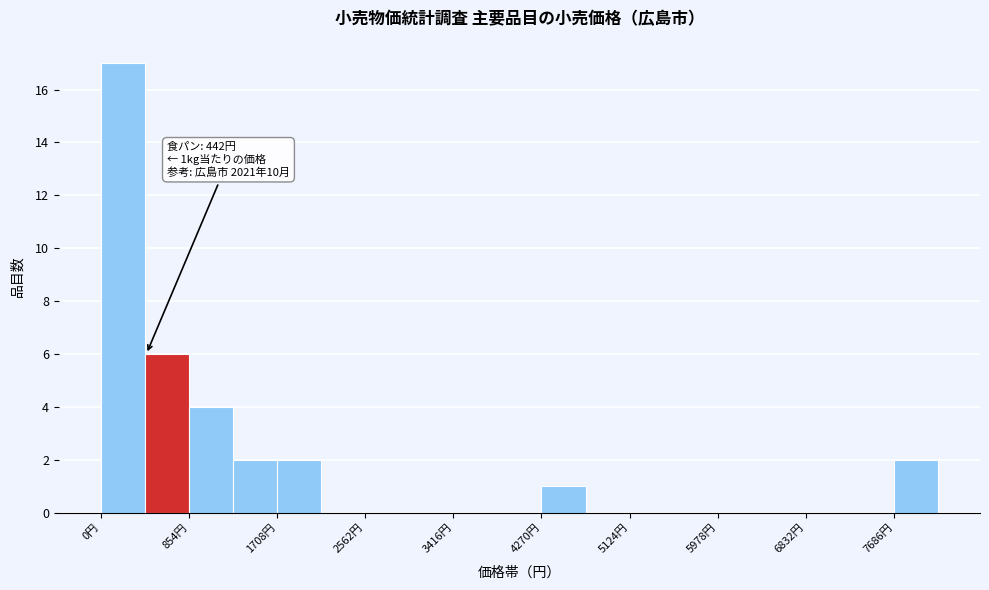

Which range on the x-axis has the tallest bar?

0 to 400